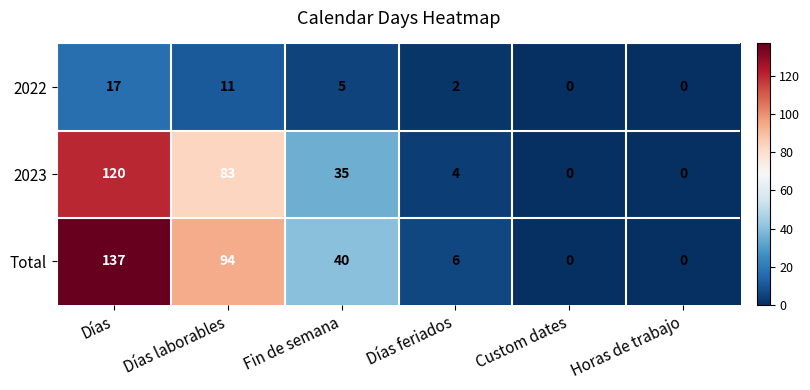

Which label corresponds to the largest value in the chart?

Días